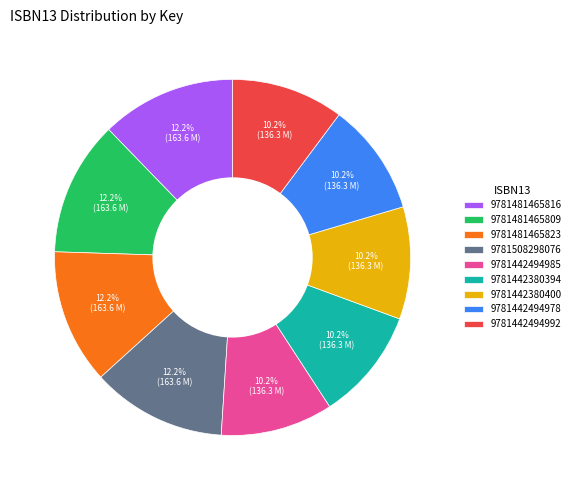

How many segments does this pie chart have?

9